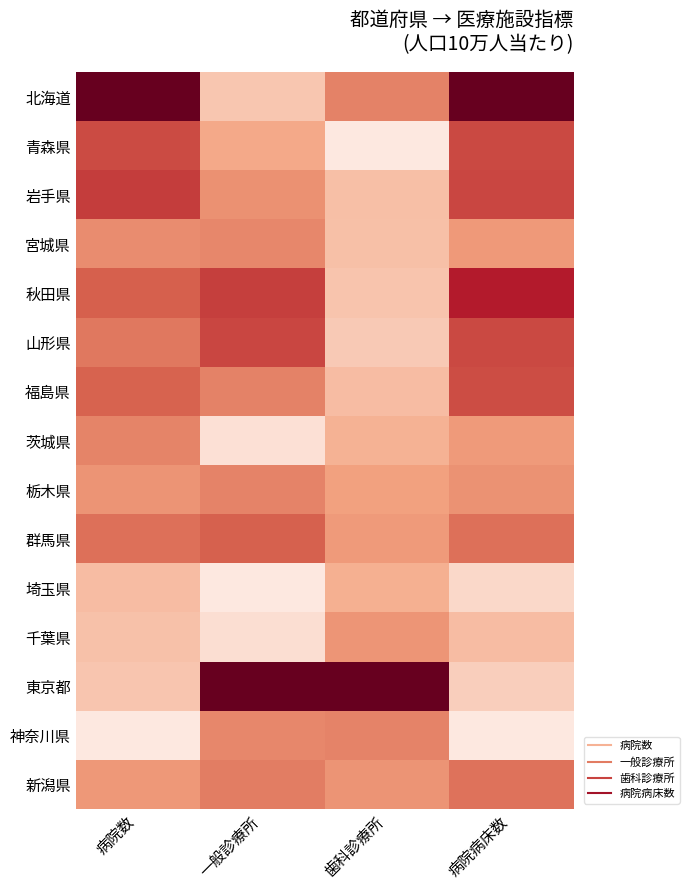

Reading left to right, list all the values displayed in this chart.

北海道: 病院数=1.0	一般診療所=0.1	歯科診療所=0.4	病院病床数=1.0
青森県: 病院数=0.6	一般診療所=0.2	歯科診療所=0.0	病院病床数=0.6
岩手県: 病院数=0.6	一般診療所=0.3	歯科診療所=0.2	病院病床数=0.6
宮城県: 病院数=0.3	一般診療所=0.4	歯科診療所=0.2	病院病床数=0.3
秋田県: 病院数=0.5	一般診療所=0.6	歯科診療所=0.1	病院病床数=0.7
山形県: 病院数=0.4	一般診療所=0.6	歯科診療所=0.1	病院病床数=0.6
福島県: 病院数=0.5	一般診療所=0.4	歯科診療所=0.2	病院病床数=0.6
茨城県: 病院数=0.4	一般診療所=0.0	歯科診療所=0.2	病院病床数=0.3
栃木県: 病院数=0.3	一般診療所=0.4	歯科診療所=0.3	病院病床数=0.3
群馬県: 病院数=0.4	一般診療所=0.5	歯科診療所=0.3	病院病床数=0.4
埼玉県: 病院数=0.2	一般診療所=0.0	歯科診療所=0.2	病院病床数=0.1
千葉県: 病院数=0.1	一般診療所=0.0	歯科診療所=0.3	病院病床数=0.2
東京都: 病院数=0.1	一般診療所=1.0	歯科診療所=1.0	病院病床数=0.1
神奈川県: 病院数=0.0	一般診療所=0.4	歯科診療所=0.4	病院病床数=0.0
新潟県: 病院数=0.3	一般診療所=0.4	歯科診療所=0.3	病院病床数=0.4